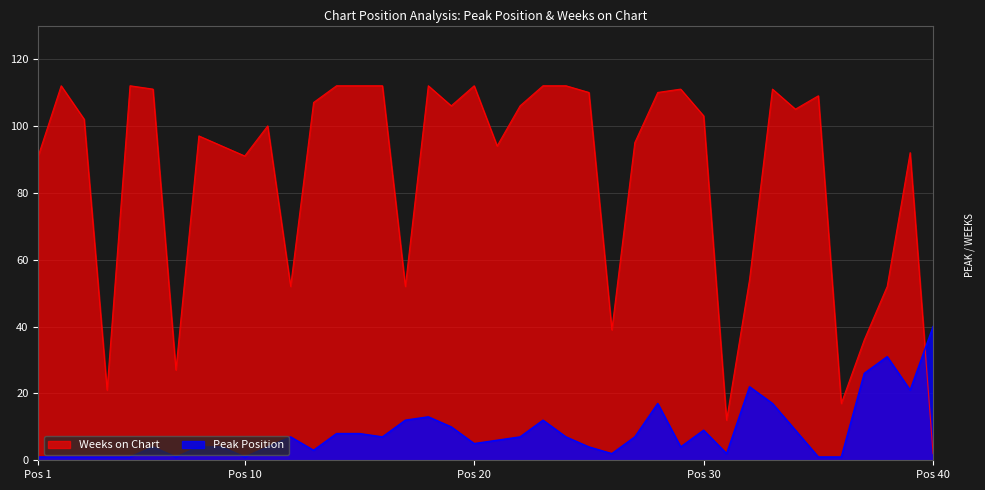

Which series has the widest spread of values?

Weeks on Chart